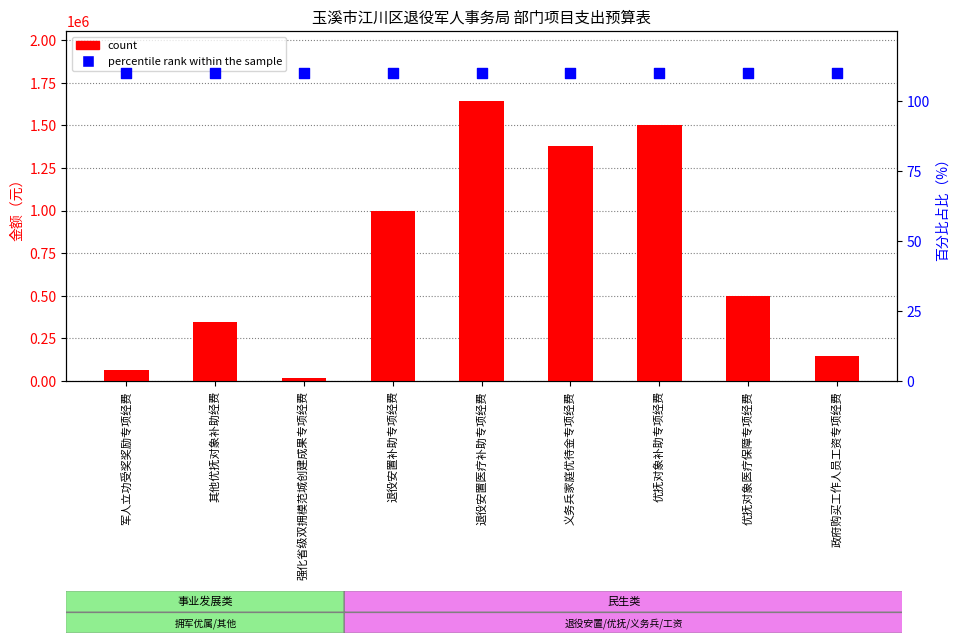

What are all the series names shown in the legend?

count, percentile rank within the sample